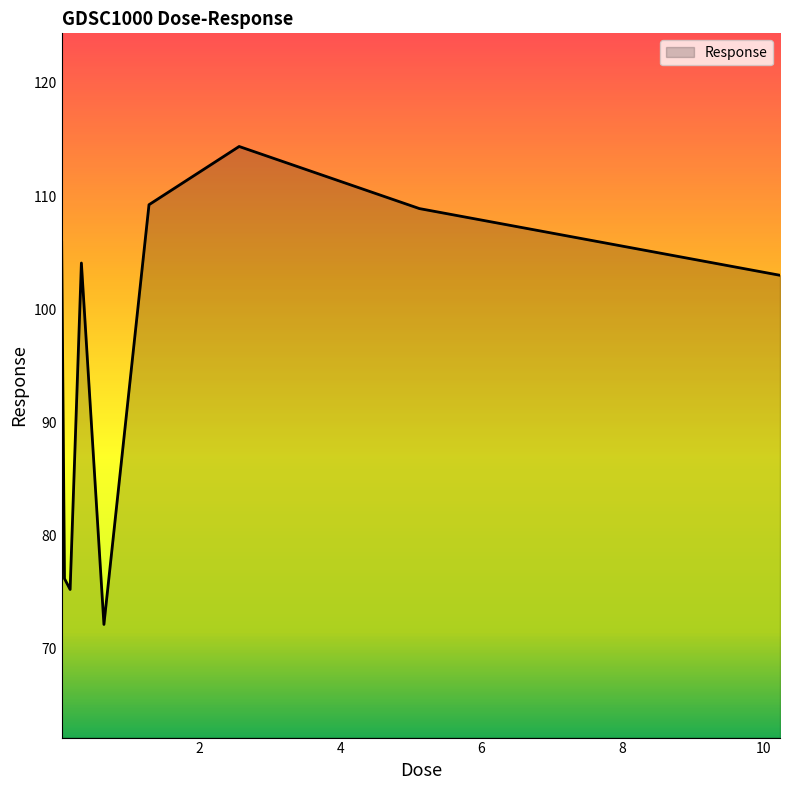

What is the smallest value displayed?

72.1